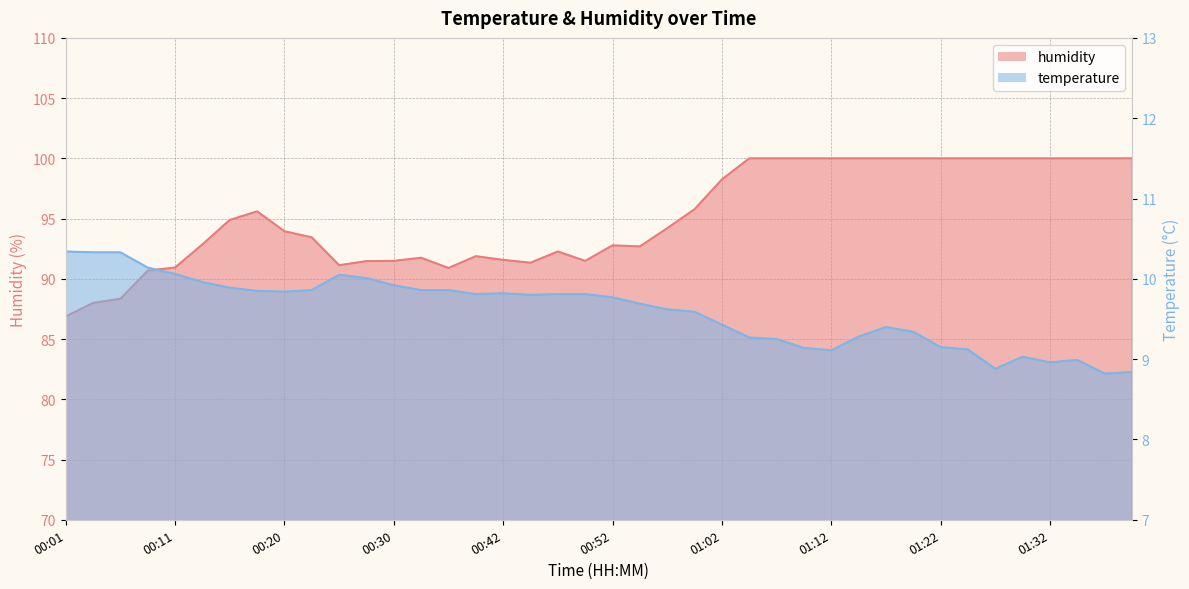

What are all the series names shown in the legend?

temperature, humidity